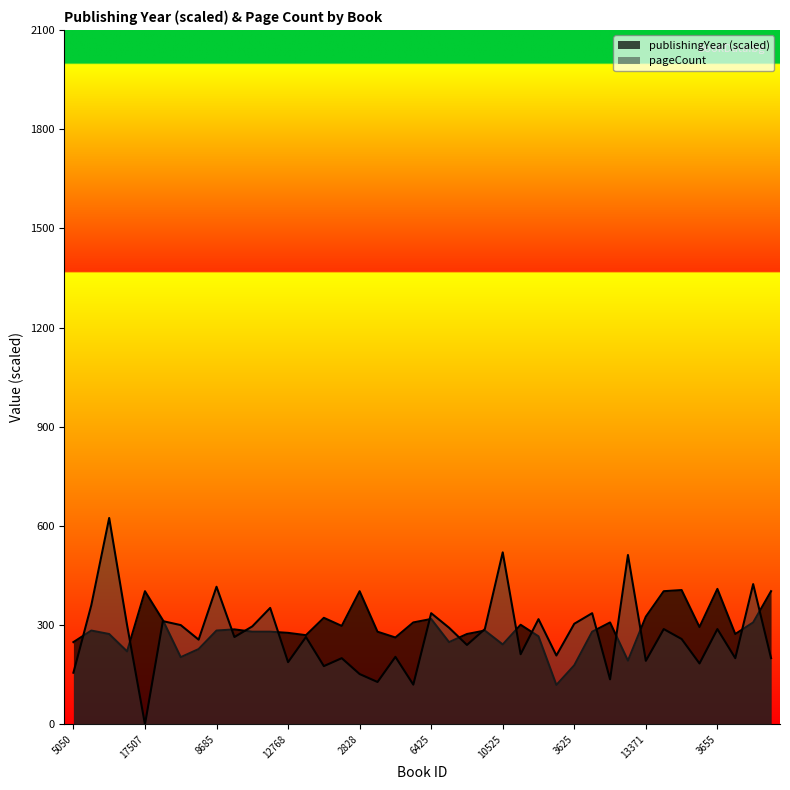

What are all the series names shown in the legend?

publishingYear, pageCount